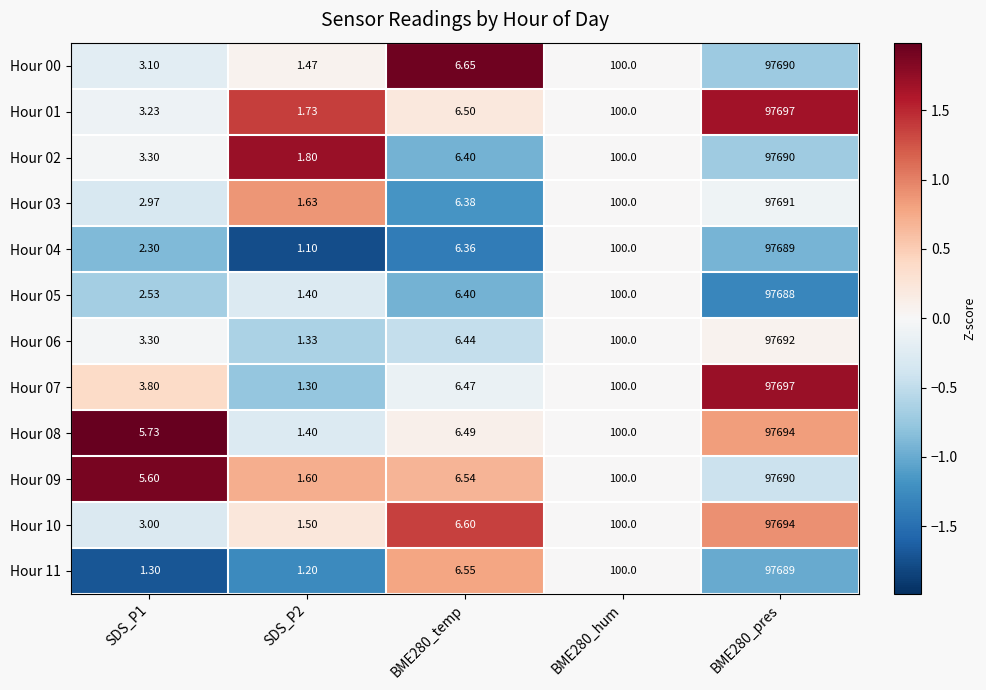

Is the value of Hour 00 at SDS_P2 greater than the value of Hour 02 at BME280_temp?

No